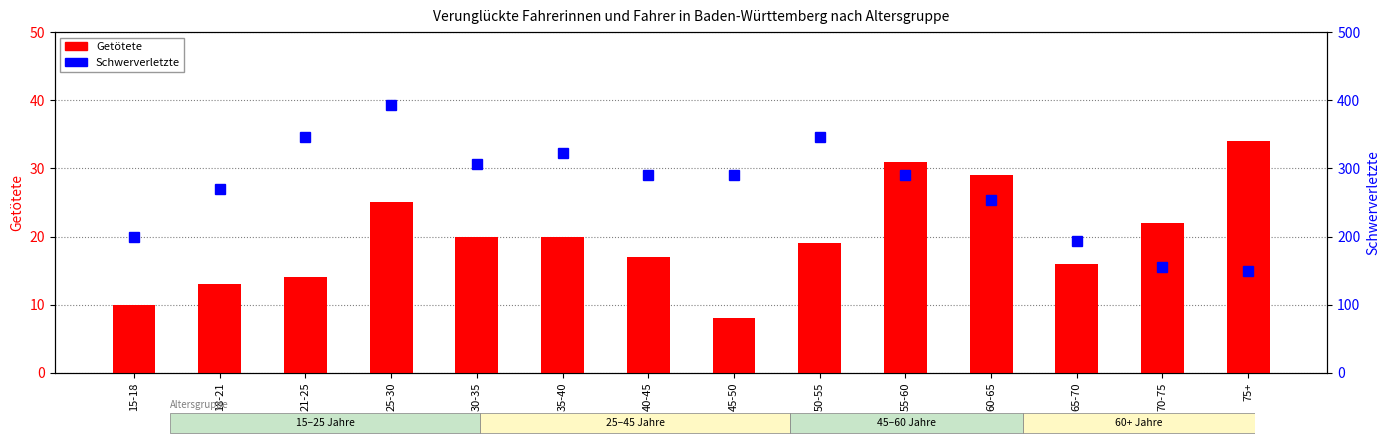

What are all the series names shown in the legend?

Getötete, Schwerverletzte